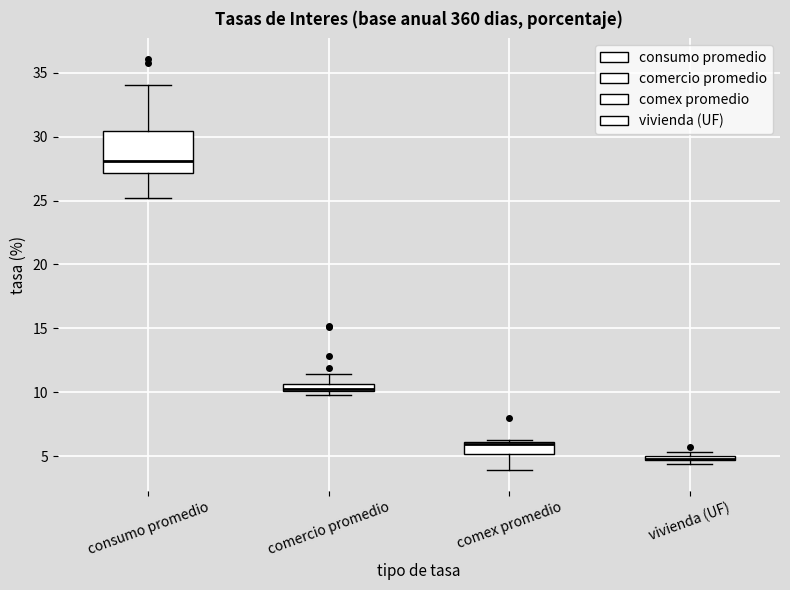

Where is the lower edge of the box for comercio promedio on the y-axis? The values are not printed on the chart, so give them approximately, as read against the axis.

10.0